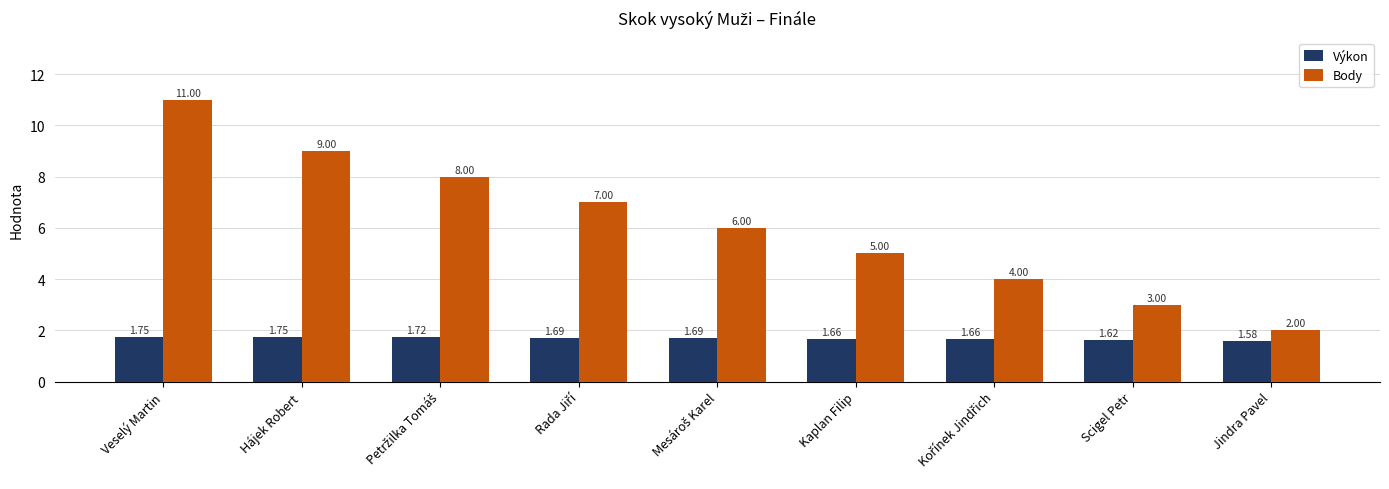

At which category is the sum across all series the highest?

Veselý Martin